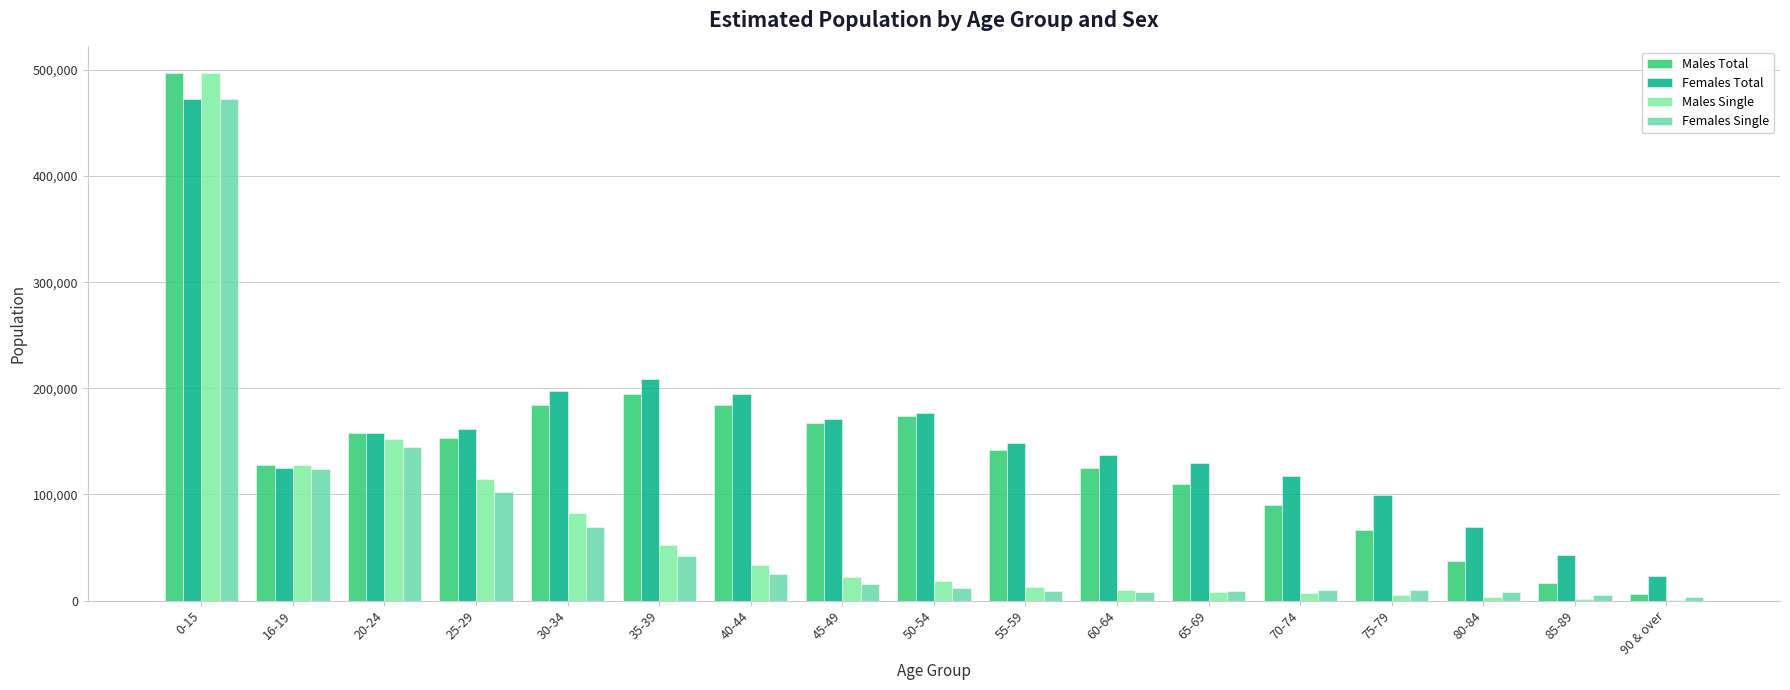

How many data points does each series have?

17